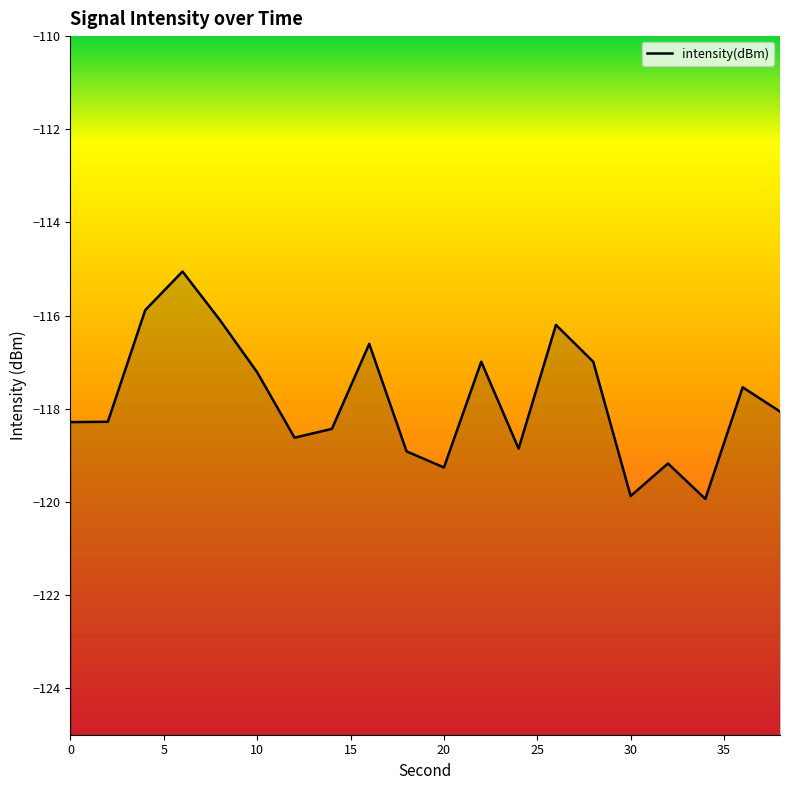

True or false: the data shows -187.4 at 36.

False